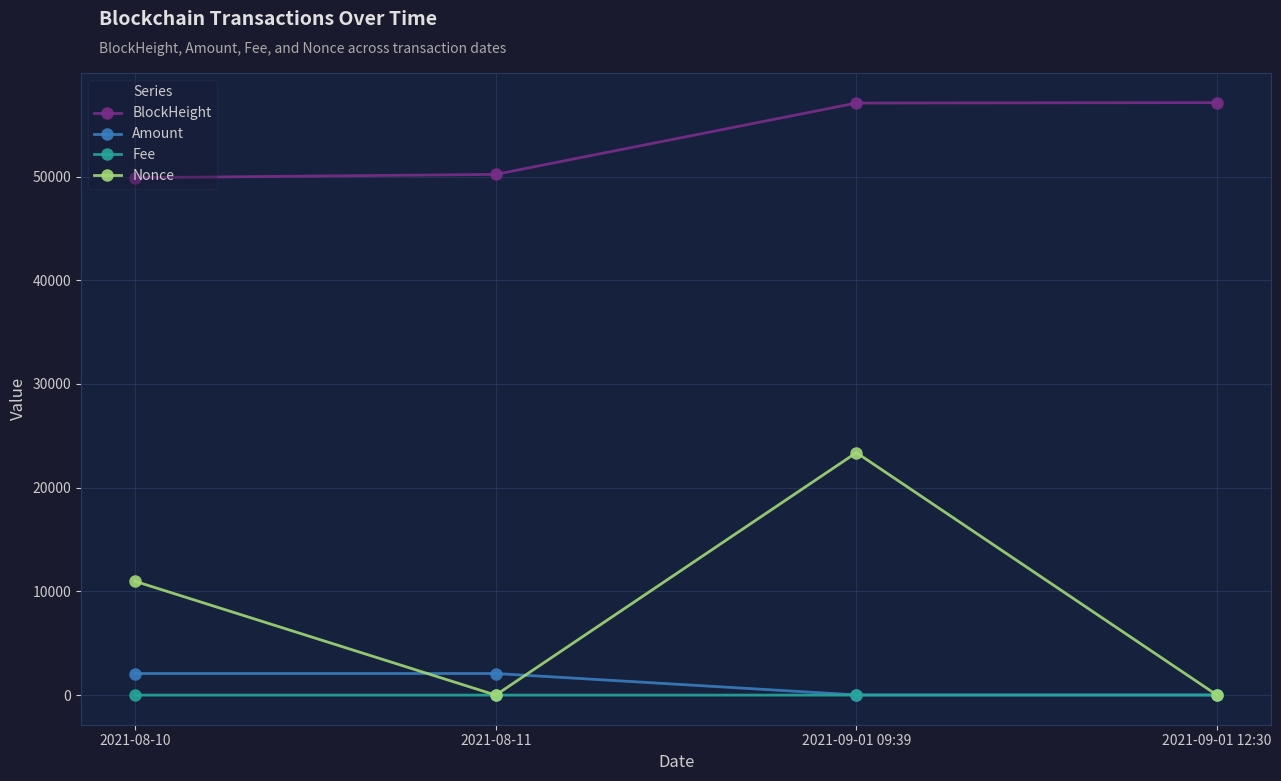

What is the total value across all series at 2021-08-10?

62950.2